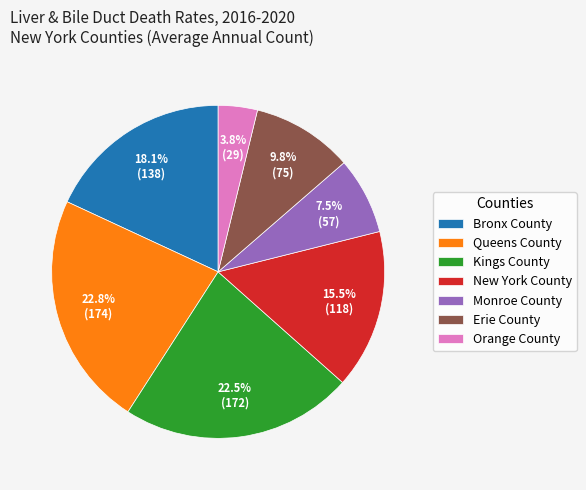

Approximately how many times larger is the value at Erie County compared to Bronx County?

0.5